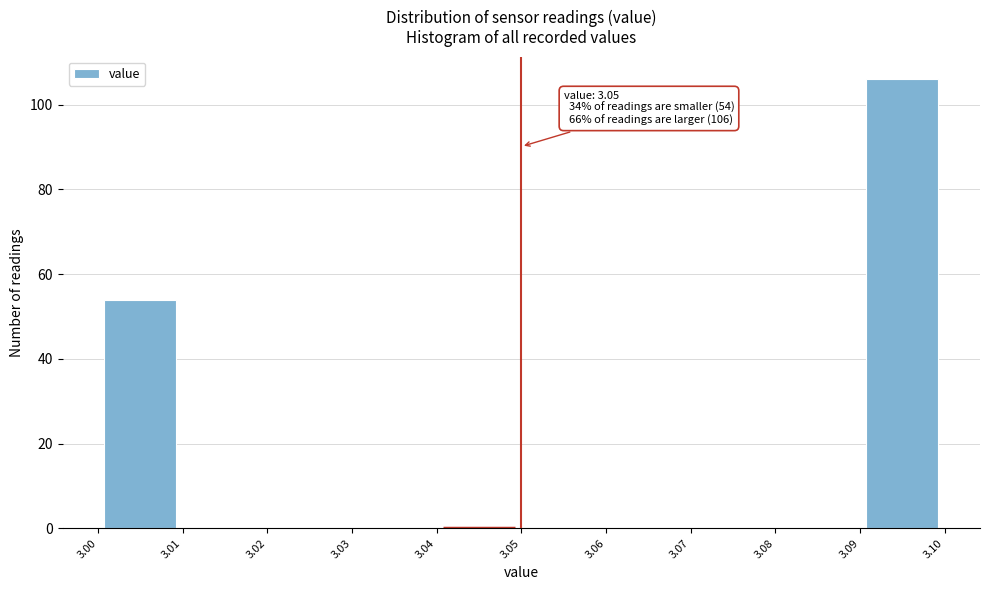

Over which range of the x-axis is the bar tallest?

3.09 to 3.10